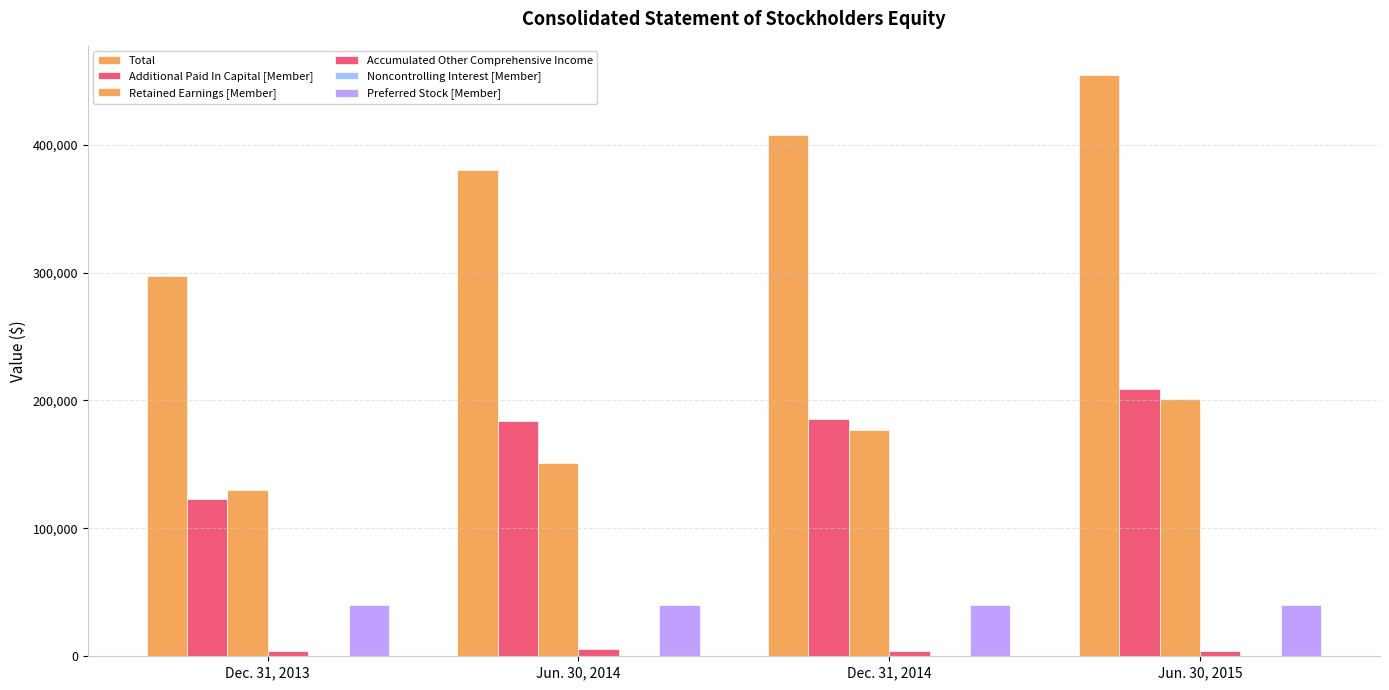

List the series in order of their peak value, highest first.

Total, Additional Paid In Capital [Member], Retained Earnings [Member], Preferred Stock [Member], Accumulated Other Comprehensive Income, Noncontrolling Interest [Member]